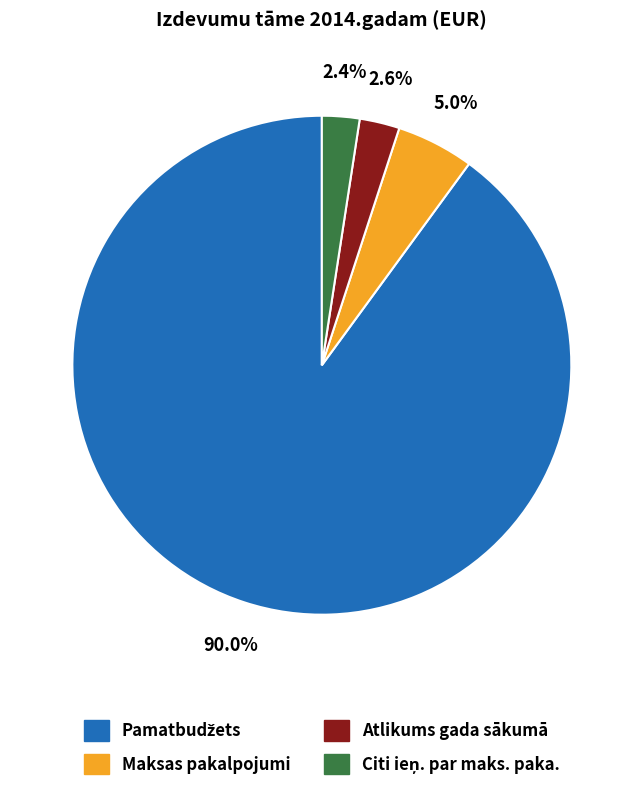

To the nearest percent, what is the combined percentage of Maksas pakalpojumi and Atlikums gada sākumā?

8%